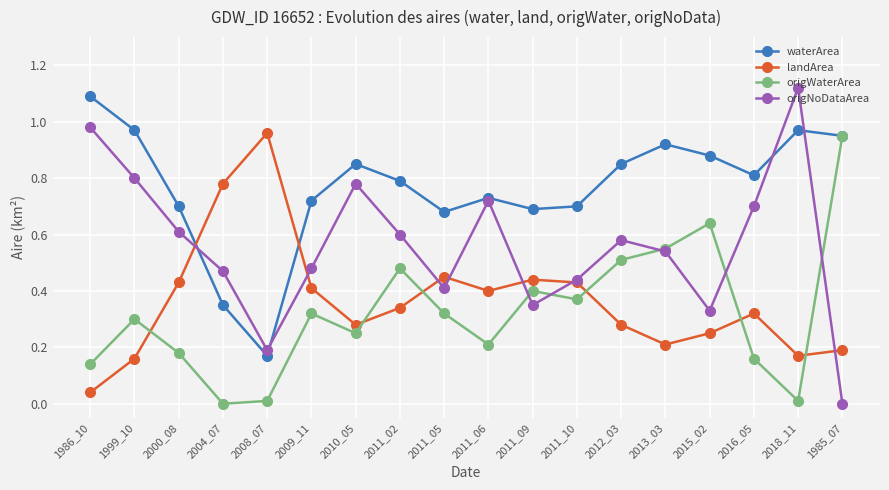

Between 2010_05 and 2015_02, which series saw the biggest shift?

origNoDataArea